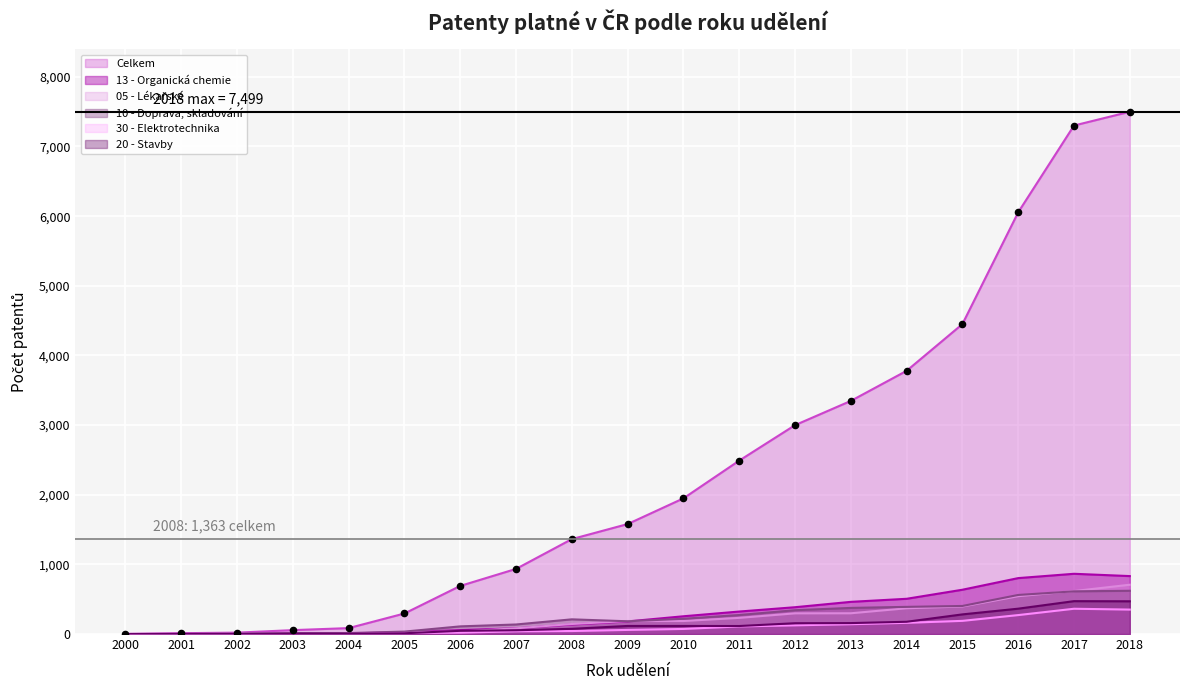

Which series contains the highest Y value?

Celkem